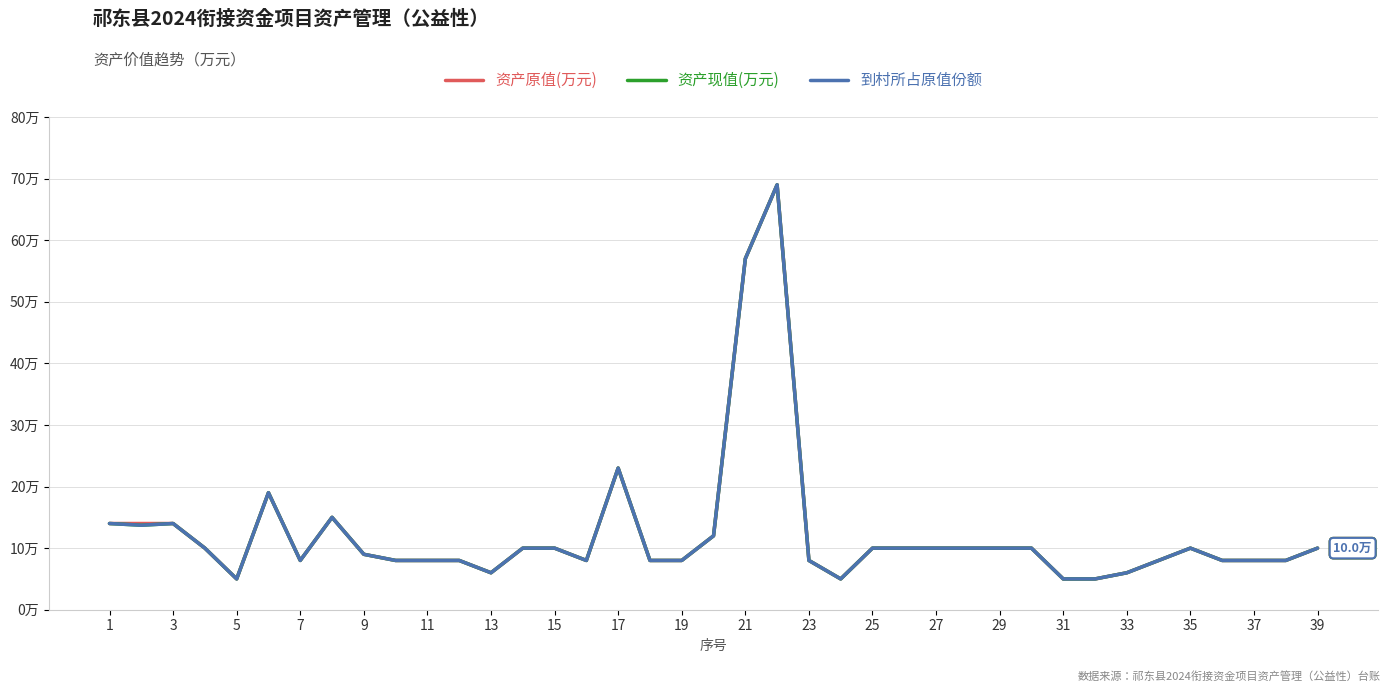

True or false: 到村所占原值份额 has more than 0 points higher than both neighbors.

True